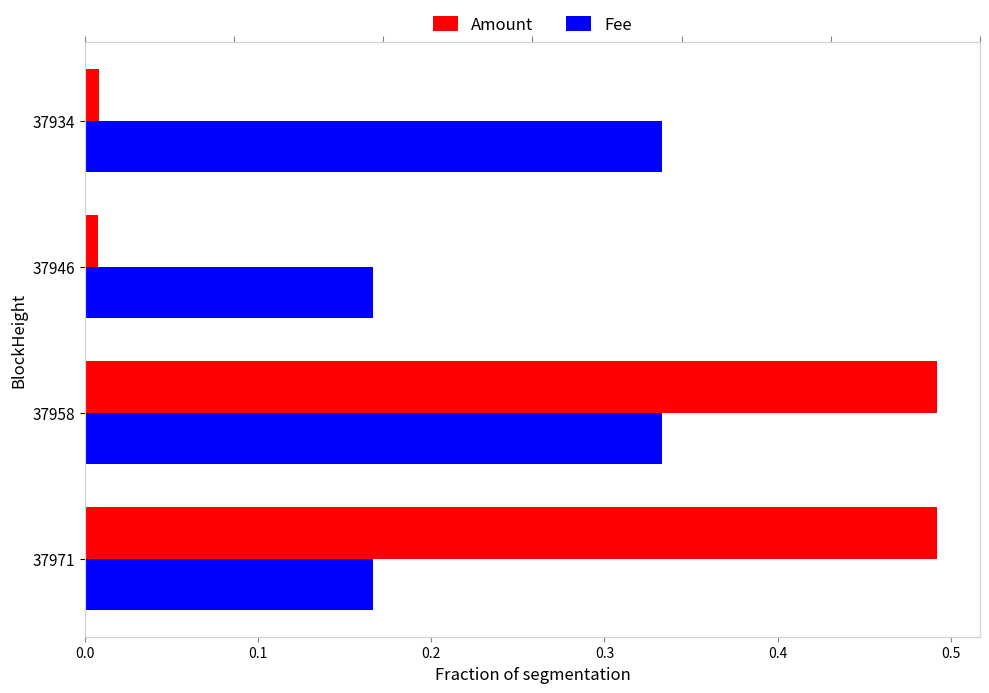

Is it true that Amount equals 0.0 at 37934?

True